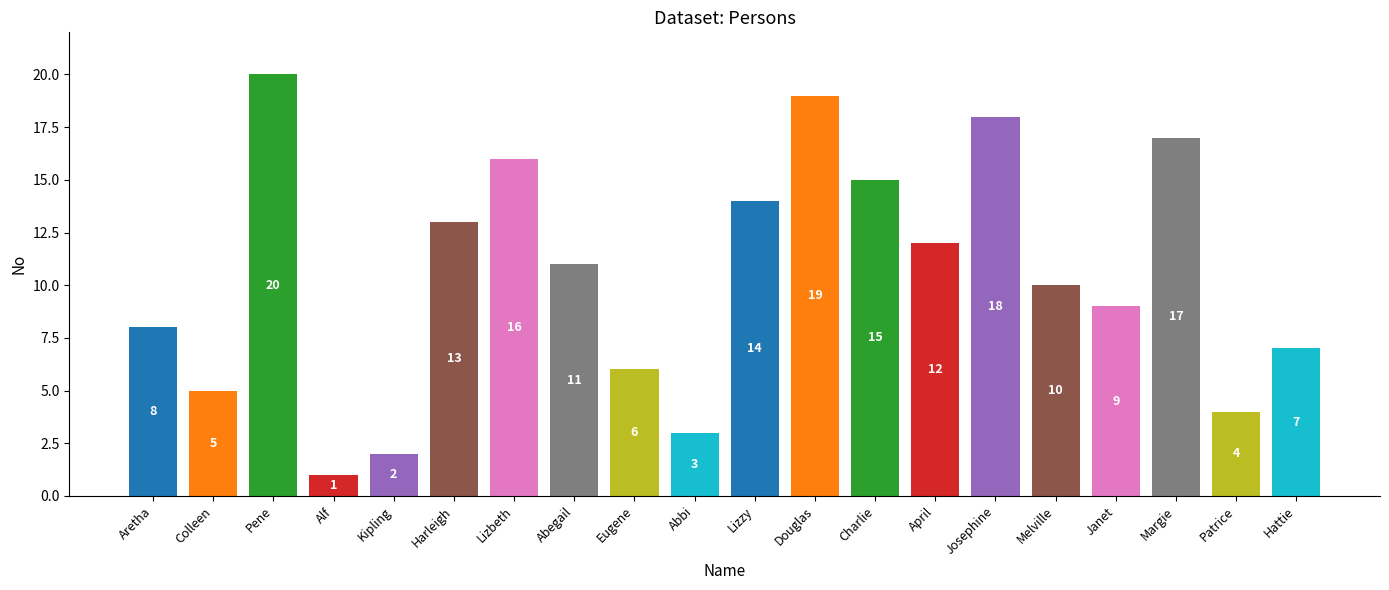

The chart shows a value of 20 at Pene. True or false?

True